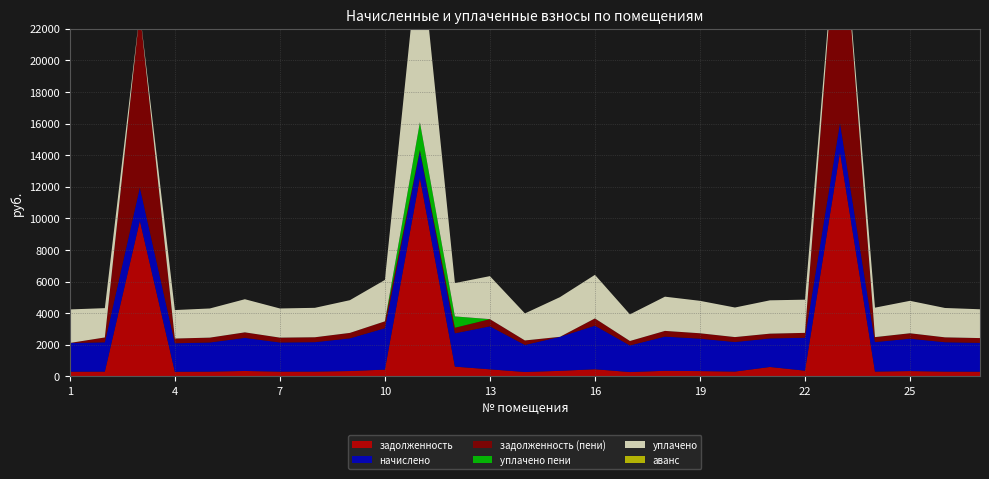

Reading left to right, list all the values displayed in this chart.

задолженность: 303.1	308.9	9853.9	300.2	307.4	349.2	307.4	310.3	344.9	436.3	12574.4	624.2	453.6	285.1	358.6	459.4	280.8	360.7	342.0	311.8	602.4	368.6	14184.7	311.0	342.0	309.6	303.8
начислено: 1818.7	1853.3	2112.5	1801.4	1844.6	2095.2	1844.6	1861.9	2069.3	2617.9	1697.8	2108.2	2721.6	1710.7	2151.4	2756.2	1684.8	2164.3	2052.0	1870.6	1807.1	2082.2	1861.9	1866.2	2052.0	1857.6	1823.0
задолженность (пени): 0.0	308.9	11106.0	300.2	307.4	349.2	307.4	310.3	344.9	436.3	61.9	351.4	453.6	285.1	0.0	459.4	280.8	360.7	342.0	311.8	301.2	309.7	15388.1	311.0	342.0	309.6	303.8
уплачено пени: 0.0	0.0	0.0	0.0	0.0	0.0	0.0	0.0	0.0	0.0	1755.1	718.8	0.0	0.0	0.0	0.0	0.0	0.0	0.0	0.0	0.2	0.0	0.0	4.1	0.0	0.0	0.0
уплачено: 2121.8	1853.3	0.0	1801.4	1844.6	2095.2	1844.6	1861.9	2069.3	2617.9	11547.2	2108.2	2721.6	1710.7	2509.9	2756.2	1684.8	2164.3	2052.0	1870.6	2108.3	2100.0	0.0	1863.0	2052.0	1857.6	1823.0
аванс: 0.0	0.0	0.0	0.0	0.0	0.0	0.0	0.0	0.0	0.0	0.0	0.0	0.0	0.0	0.0	0.0	0.0	0.0	0.0	0.0	0.0	0.0	0.0	0.0	0.0	0.0	0.0